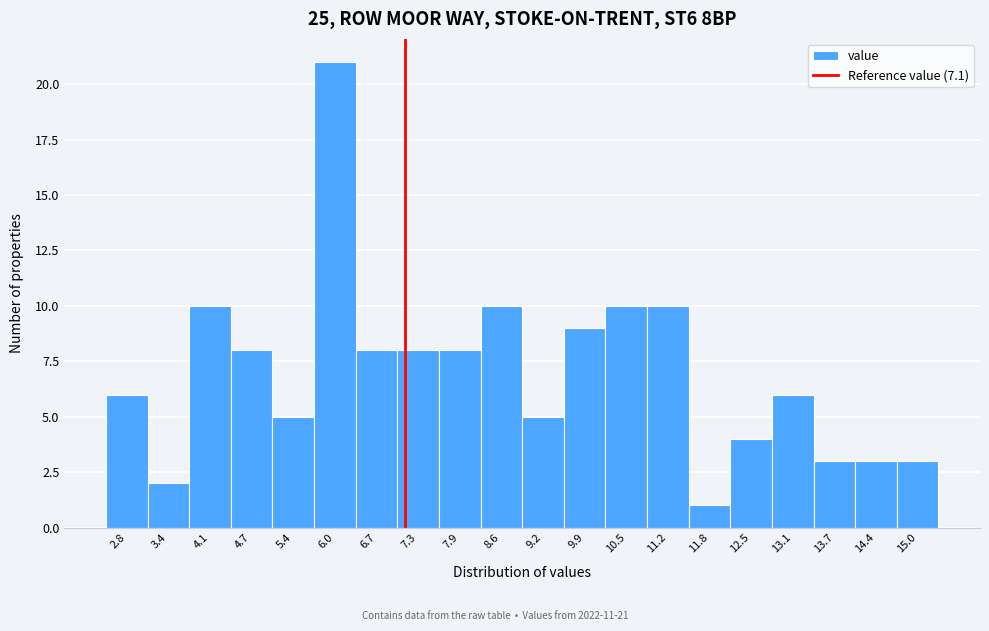

Which range on the x-axis has the tallest bar?

5.7 to 6.3